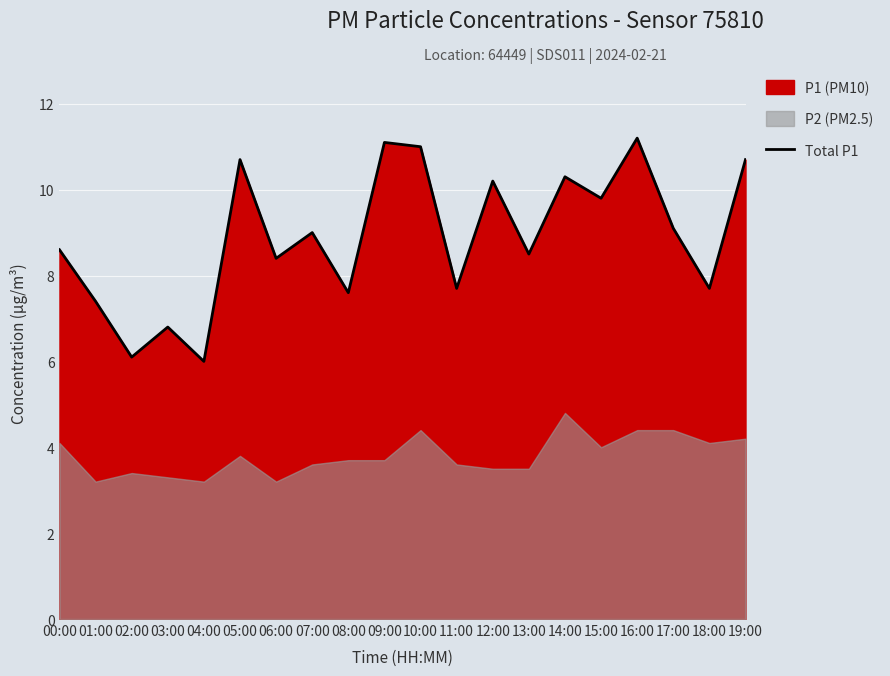

What is the value of the 12th point from the left?

7.7